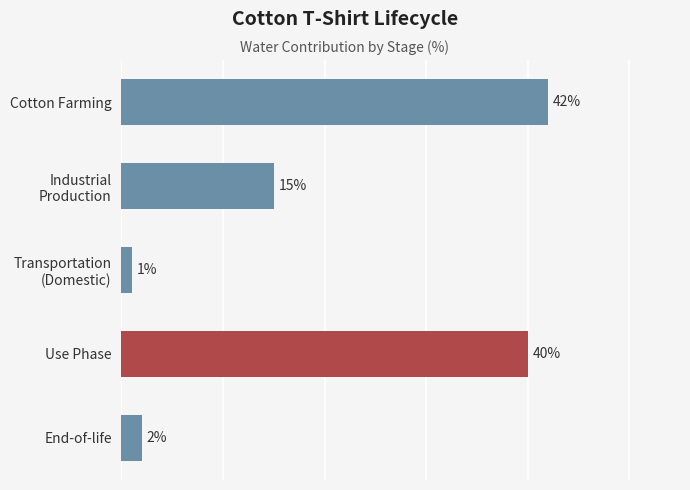

Rank the categories by value from lowest to highest.

Transportation
(Domestic), End-of-life, Industrial
Production, Use Phase, Cotton Farming